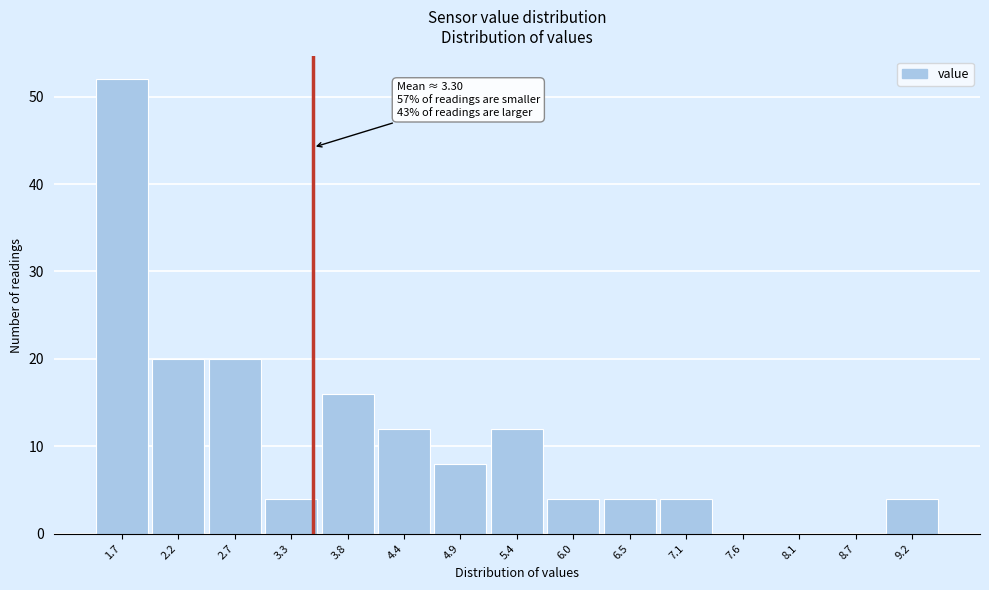

Which range on the x-axis has the tallest bar?

1.40 to 1.94